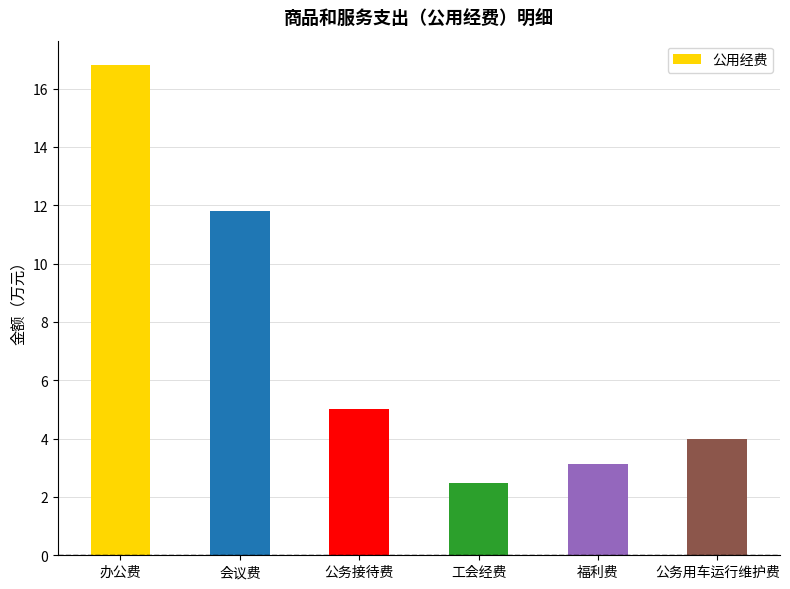

What is the difference between the maximum and minimum values?

14.3